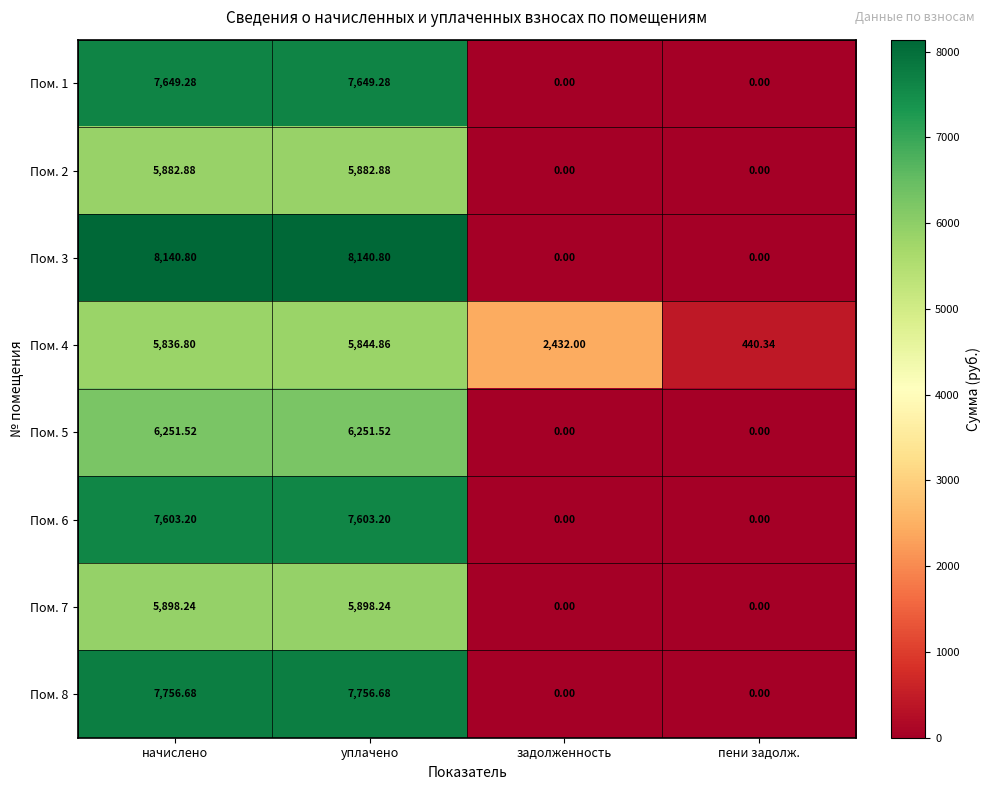

At which label does Пом. 1 first exceed 7649?

начислено